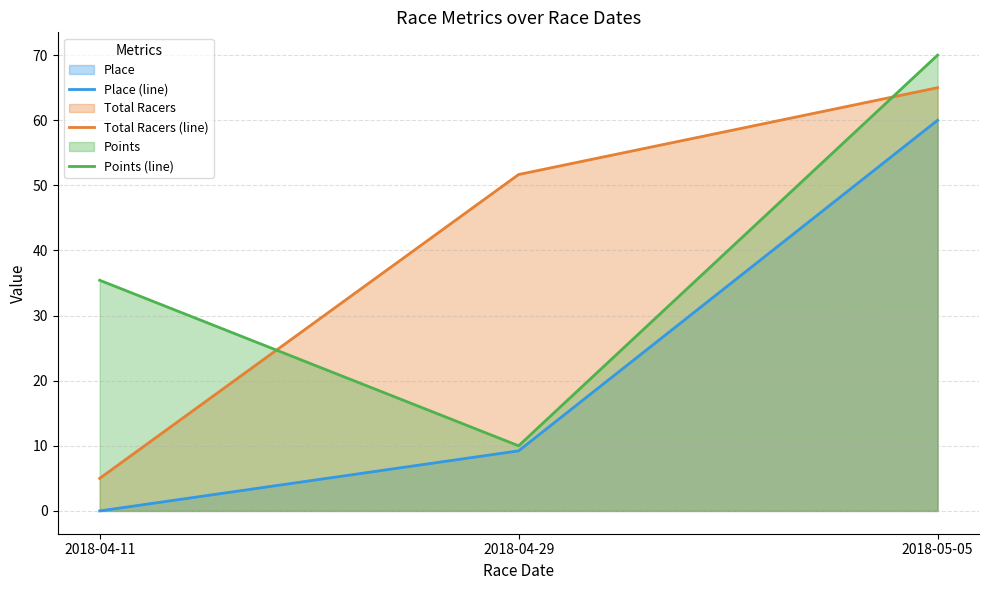

Reading right to left, extract all data points from this chart.

Place (line): 2018-05-05=60.0	2018-04-29=9.2	2018-04-11=0.0
Total Racers (line): 2018-05-05=65.0	2018-04-29=51.7	2018-04-11=5.0
Points (line): 2018-05-05=70.0	2018-04-29=10.0	2018-04-11=35.4